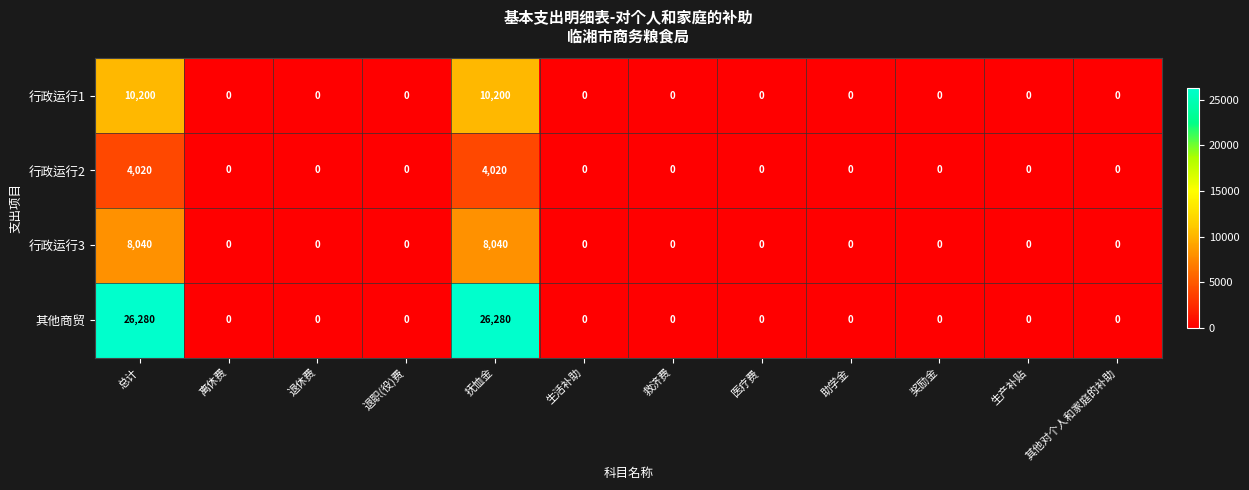

True or false: 其他商贸 has a value of 0 at 奖励金.

True